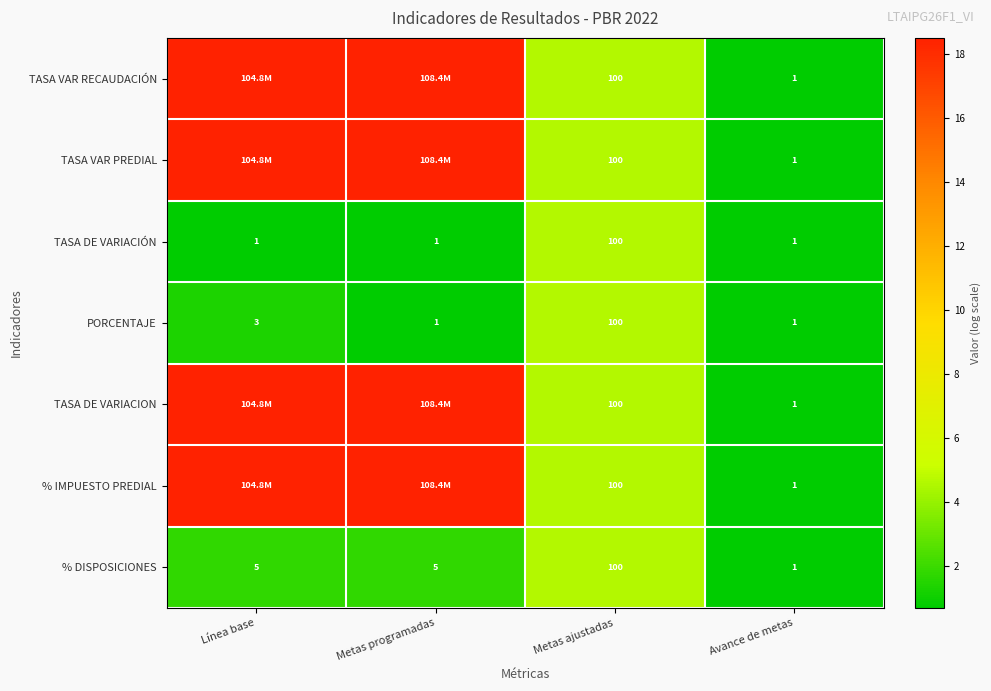

Is the value of TASA DE VARIACIÓN at Metas ajustadas greater than the value of % DISPOSICIONES at Metas programadas?

Yes